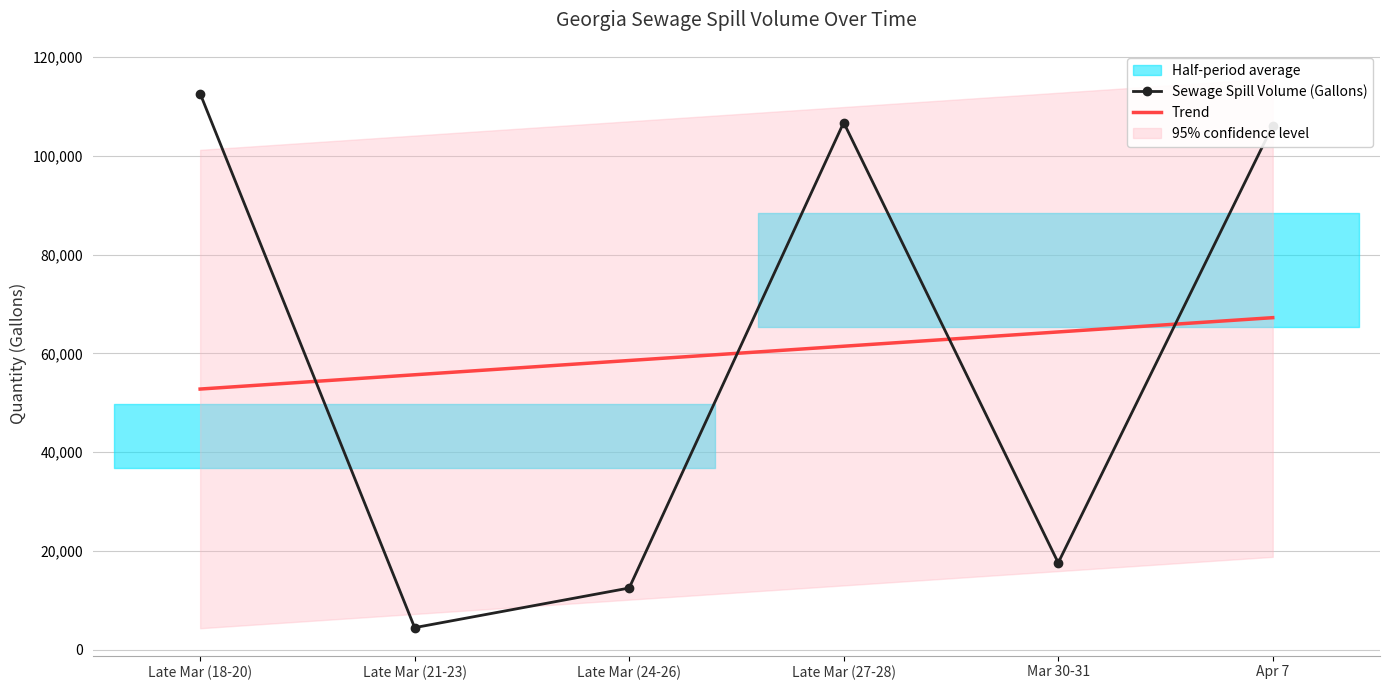

At which category is the sum across all series the highest?

Apr 7